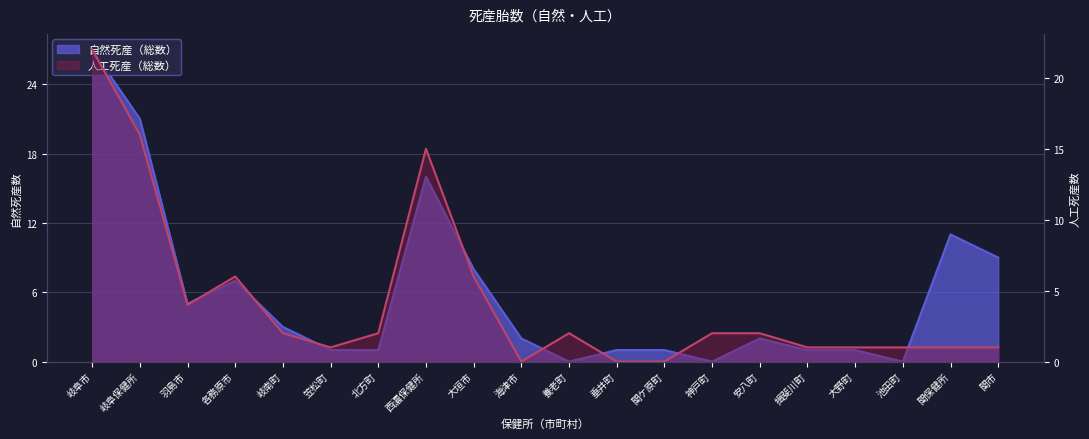

How many lines are shown in the chart?

2